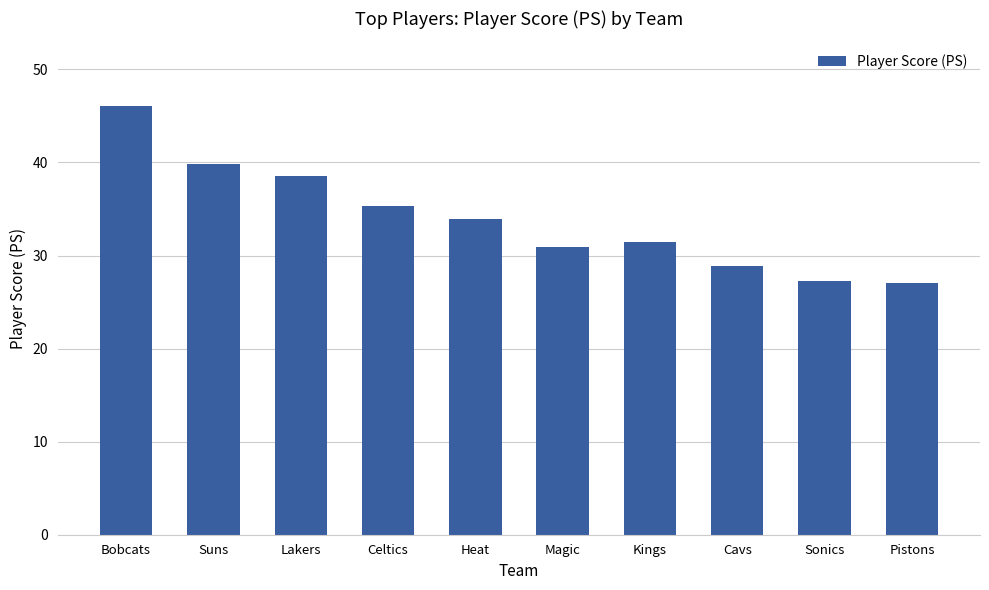

At which label is the value closest to 36?

Celtics